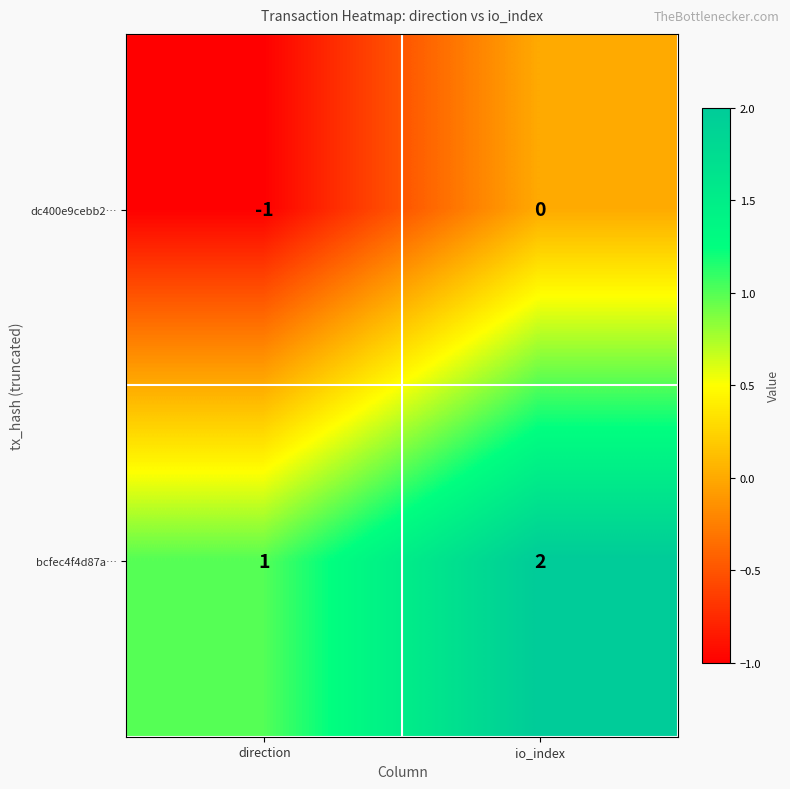

What is the sum of the bcfec4f4d87a… values at io_index and direction?

3